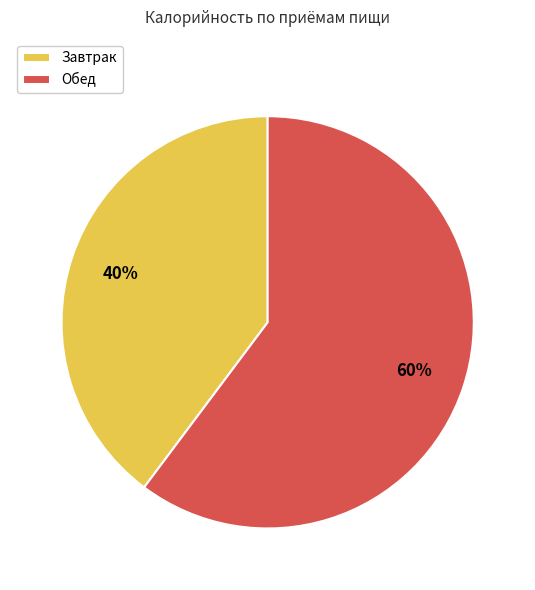

Count the number of slices in the pie.

2